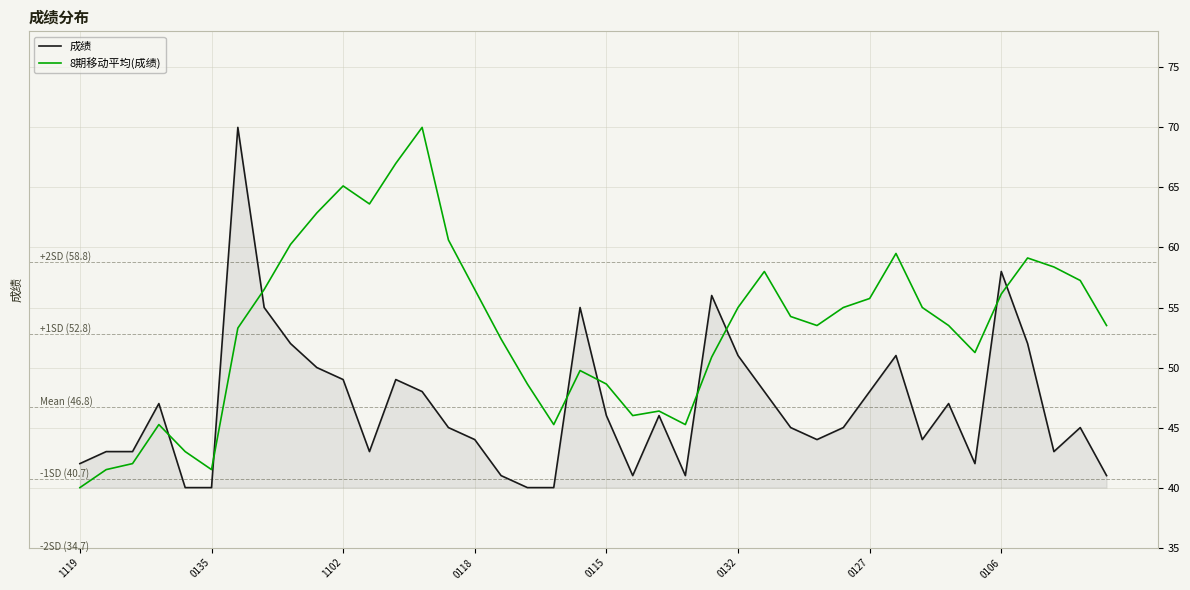

Reading right to left, extract all data points from this chart.

成绩: 41.0	45.0	43.0	52.0	58.0	42.0	47.0	44.0	51.0	48.0	45.0	44.0	45.0	48.0	51.0	56.0	41.0	46.0	41.0	46.0	55.0	40.0	40.0	41.0	44.0	45.0	48.0	49.0	43.0	49.0	50.0	52.0	55.0	70.0	40.0	40.0	47.0	43.0	43.0	42.0
8期移动平均(成绩): 53.5	57.2	58.4	59.1	56.1	51.2	53.5	55.0	59.5	55.7	55.0	53.5	54.2	58.0	55.0	50.9	45.2	46.4	46.0	48.6	49.7	45.2	48.6	52.4	56.5	60.6	70.0	67.0	63.6	65.1	62.9	60.2	56.5	53.3	41.5	43.0	45.2	42.0	41.5	40.0